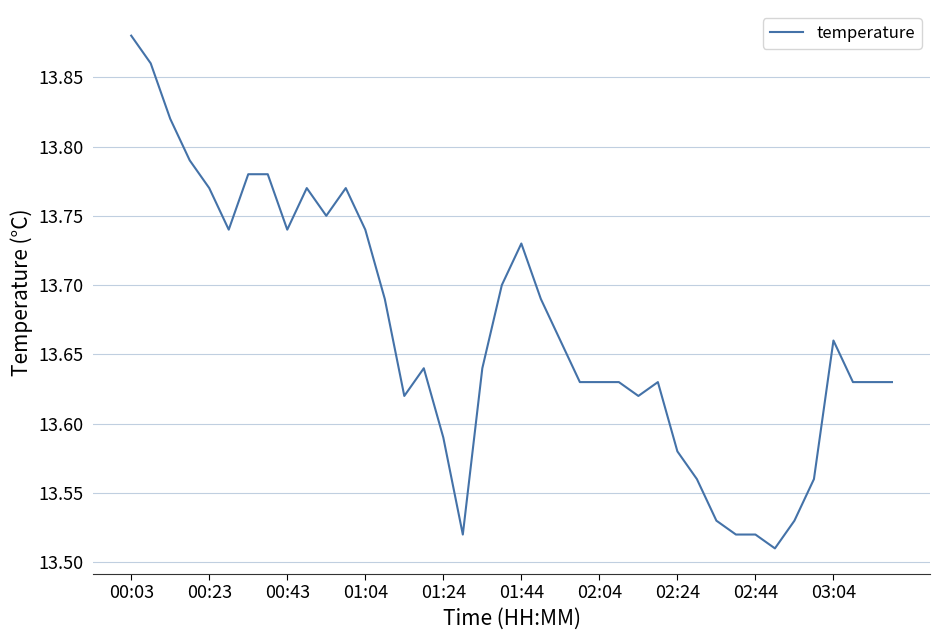

What is the difference between the maximum and minimum values?

0.4